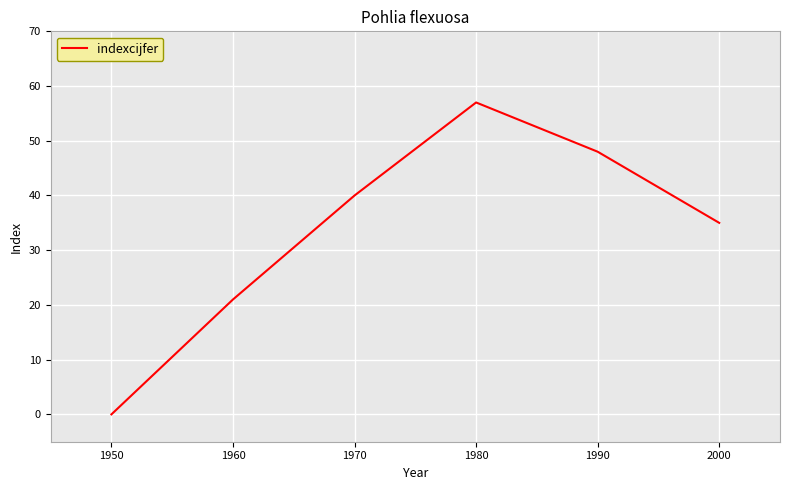

At which category does the data reach its first local peak?

1980